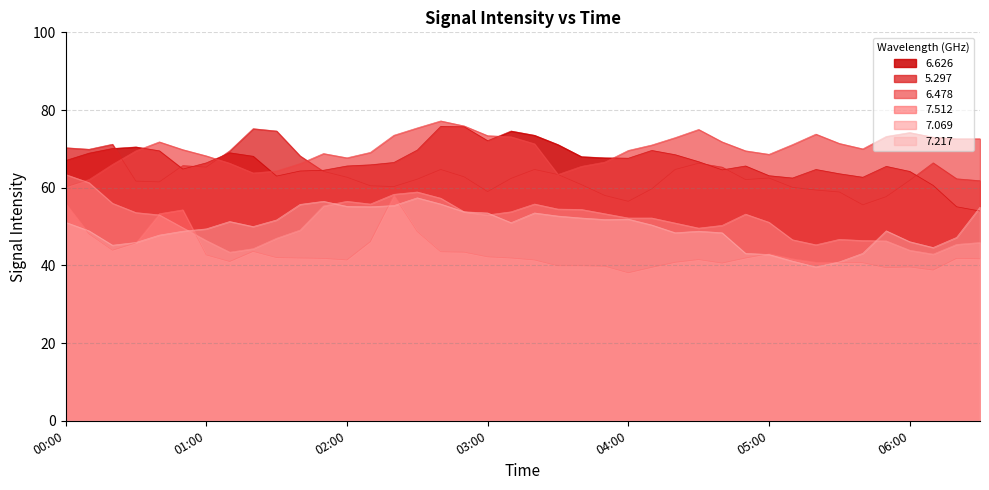

True or false: 7.512 and 6.478 intersect in this chart.

False